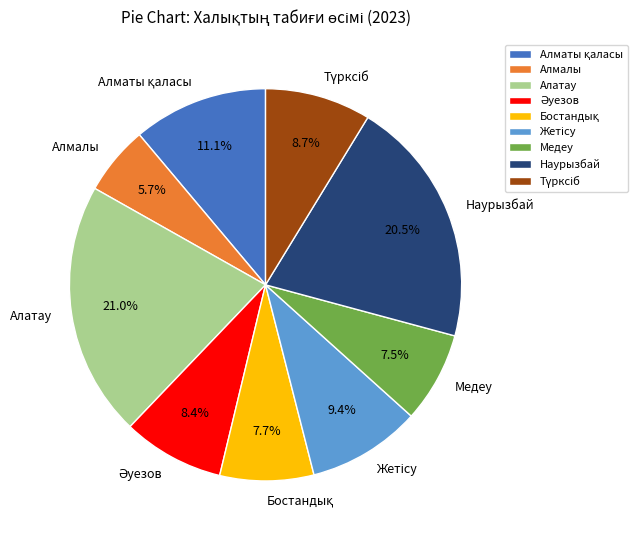

What is the largest slice in the pie chart?

Алатау